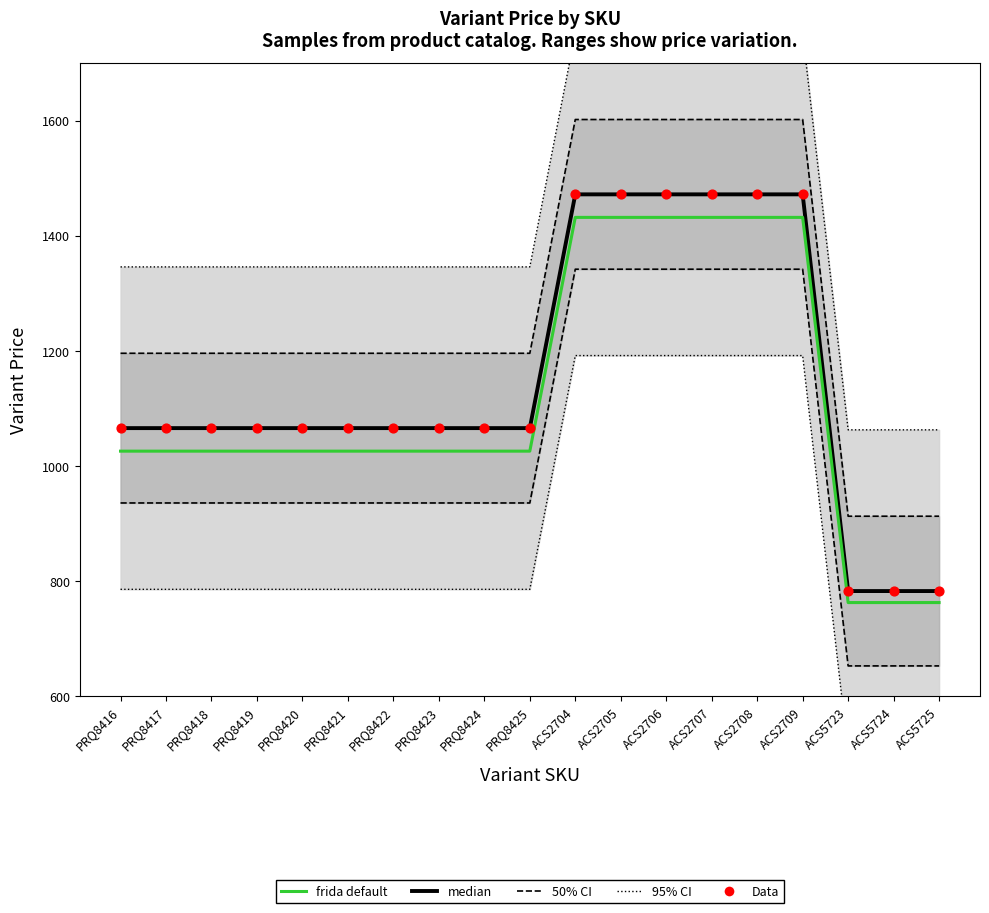

Which series reaches the maximum Y coordinate?

95% CI